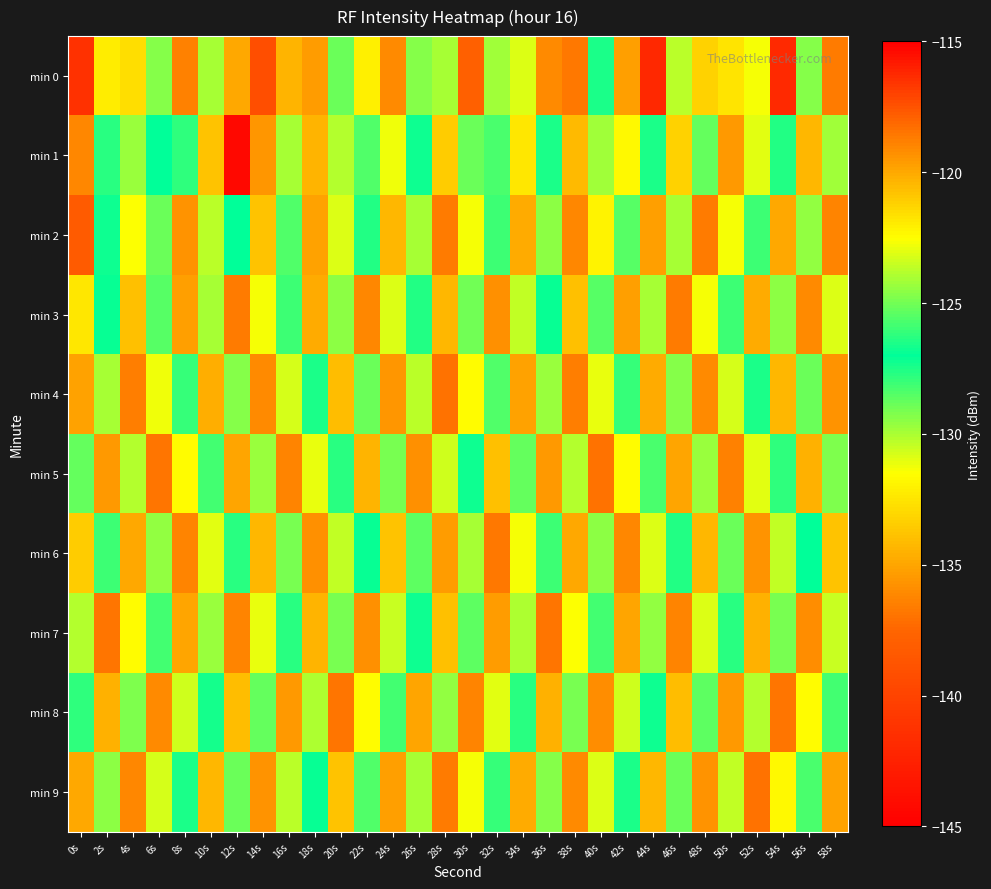

Reading left to right, list all the values displayed in this chart.

min 0: 0s=-141.3	2s=-132.2	4s=-132.7	6s=-129.3	8s=-136.4	10s=-129.9	12s=-134.9	14s=-139.2	16s=-134.4	18s=-135.4	20s=-125.2	22s=-132.1	24s=-136.1	26s=-129.4	28s=-129.9	30s=-137.9	32s=-129.8	34s=-123.1	36s=-136.0	38s=-136.7	40s=-127.5	42s=-135.3	44s=-116.2	46s=-123.8	48s=-133.2	50s=-132.5	52s=-131.4	54s=-141.9	56s=-129.3	58s=-136.6
min 1: 0s=-136.1	2s=-127.7	4s=-124.3	6s=-127.0	8s=-127.8	10s=-133.8	12s=-144.3	14s=-135.5	16s=-129.9	18s=-134.4	20s=-130.1	22s=-128.5	24s=-131.2	26s=-126.8	28s=-133.5	30s=-128.9	32s=-125.7	34s=-132.3	36s=-127.5	38s=-134.1	40s=-129.9	42s=-131.7	44s=-126.5	46s=-133.2	48s=-128.8	50s=-135.4	52s=-131.0	54s=-127.7	56s=-134.3	58s=-129.9
min 2: 0s=-138.2	2s=-126.8	4s=-131.5	6s=-128.9	8s=-135.7	10s=-130.2	12s=-127.0	14s=-133.8	16s=-128.5	18s=-135.1	20s=-130.9	22s=-127.6	24s=-134.2	26s=-129.9	28s=-136.7	30s=-131.3	32s=-128.0	34s=-134.8	36s=-129.5	38s=-136.1	40s=-131.9	42s=-128.6	44s=-135.2	46s=-129.9	48s=-136.7	50s=-131.3	52s=-128.1	54s=-134.9	56s=-129.6	58s=-136.2
min 3: 0s=-132.5	2s=-127.1	4s=-133.9	6s=-128.6	8s=-135.2	10s=-129.9	12s=-136.7	14s=-131.3	16s=-128.0	18s=-134.8	20s=-129.5	22s=-136.1	24s=-130.9	26s=-127.6	28s=-134.2	30s=-129.0	32s=-135.8	34s=-130.4	36s=-127.1	38s=-133.9	40s=-128.6	42s=-135.2	44s=-130.0	46s=-136.7	48s=-131.3	50s=-128.1	52s=-134.8	54s=-129.4	56s=-136.1	58s=-130.9
min 4: 0s=-135.1	2s=-129.9	4s=-136.6	6s=-131.2	8s=-128.0	10s=-134.7	12s=-129.3	14s=-136.1	16s=-130.8	18s=-127.4	20s=-134.1	22s=-128.9	24s=-135.6	26s=-130.3	28s=-137.0	30s=-131.6	32s=-128.4	34s=-135.1	36s=-129.7	38s=-136.5	40s=-131.2	42s=-127.9	44s=-134.7	46s=-129.4	48s=-136.0	50s=-130.8	52s=-127.5	54s=-134.2	56s=-128.9	58s=-135.7
min 5: 0s=-128.8	2s=-135.5	4s=-130.1	6s=-136.9	8s=-131.6	10s=-128.2	12s=-135.0	14s=-129.7	16s=-136.3	18s=-131.1	20s=-127.8	22s=-134.4	24s=-129.1	26s=-135.9	28s=-130.6	30s=-127.3	32s=-134.0	34s=-128.7	36s=-135.5	38s=-130.2	40s=-136.9	42s=-131.6	44s=-128.3	46s=-134.9	48s=-129.7	50s=-136.4	52s=-131.0	54s=-127.8	56s=-134.5	58s=-129.2
min 6: 0s=-133.5	2s=-128.1	4s=-134.9	6s=-129.6	8s=-136.2	10s=-131.0	12s=-127.7	14s=-134.3	16s=-129.1	18s=-135.8	20s=-130.4	22s=-127.1	24s=-133.9	26s=-128.6	28s=-135.3	30s=-130.0	32s=-136.7	34s=-131.4	36s=-128.1	38s=-134.8	40s=-129.5	42s=-136.2	44s=-130.9	46s=-127.6	48s=-134.3	50s=-128.9	52s=-135.7	54s=-130.4	56s=-127.0	58s=-133.8
min 7: 0s=-130.1	2s=-136.9	4s=-131.6	6s=-128.2	8s=-135.0	10s=-129.7	12s=-136.3	14s=-131.1	16s=-127.8	18s=-134.4	20s=-129.1	22s=-135.9	24s=-130.5	26s=-127.3	28s=-134.0	30s=-128.6	32s=-135.4	34s=-130.1	36s=-136.8	38s=-131.5	40s=-128.2	42s=-134.9	44s=-129.6	46s=-136.3	48s=-130.9	50s=-127.7	52s=-134.5	54s=-129.1	56s=-135.9	58s=-130.6
min 8: 0s=-127.9	2s=-134.6	4s=-129.2	6s=-136.0	8s=-130.7	10s=-127.3	12s=-134.1	14s=-128.8	16s=-135.4	18s=-130.1	20s=-136.9	22s=-131.5	24s=-128.2	26s=-135.0	28s=-129.6	30s=-136.3	32s=-131.0	34s=-127.7	36s=-134.5	38s=-129.2	40s=-135.9	42s=-130.6	44s=-127.3	46s=-134.0	48s=-128.7	50s=-135.5	52s=-130.1	54s=-136.9	56s=-131.6	58s=-128.2
min 9: 0s=-134.9	2s=-129.5	4s=-136.1	6s=-130.8	8s=-127.5	10s=-134.2	12s=-128.9	14s=-135.7	16s=-130.3	18s=-127.1	20s=-133.9	22s=-128.4	24s=-135.2	26s=-130.0	28s=-136.6	30s=-131.3	32s=-128.0	34s=-134.7	36s=-129.4	38s=-136.1	40s=-130.8	42s=-127.5	44s=-134.3	46s=-128.9	48s=-135.7	50s=-130.4	52s=-137.0	54s=-131.7	56s=-128.4	58s=-135.1